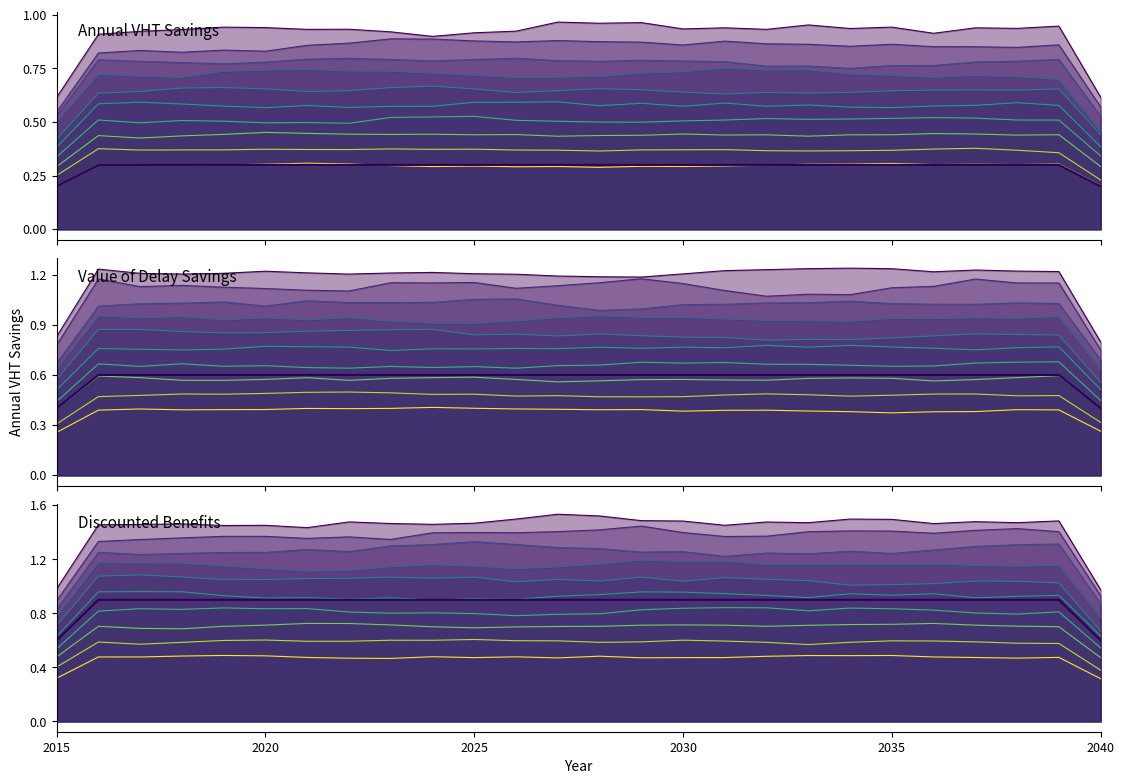

Does the chart display data point markers on the line(s)?

No